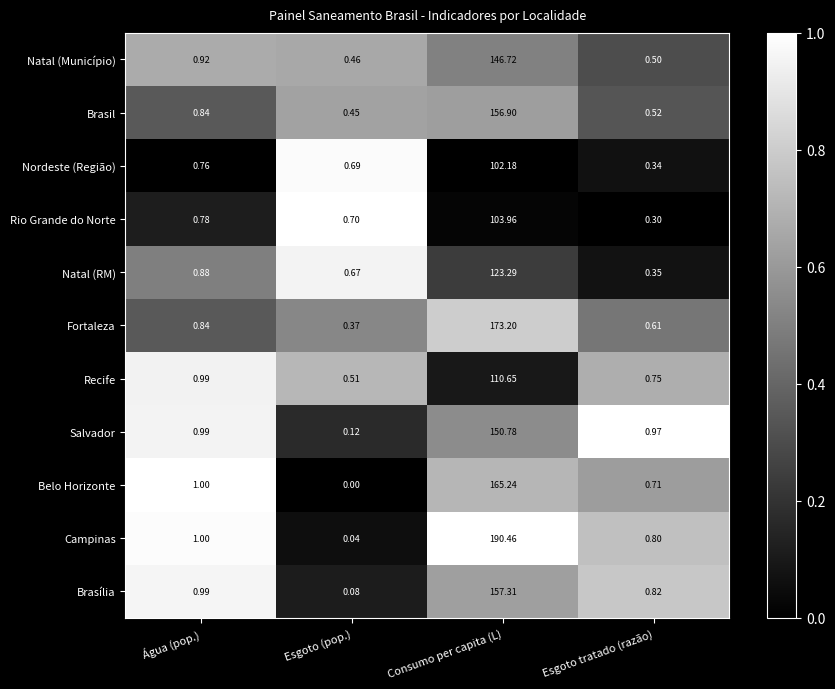

Which series has the largest total across all categories?

Campinas